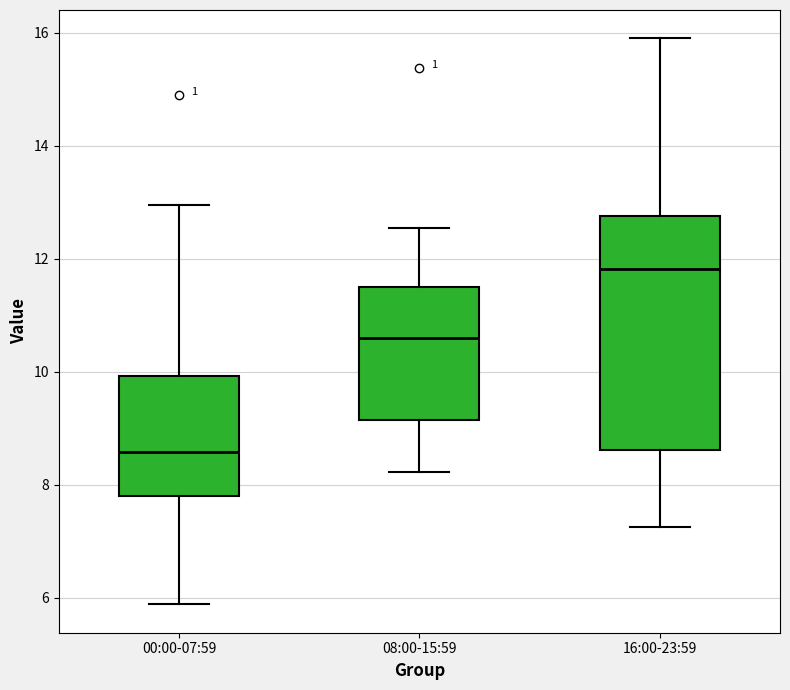

Reading left to right, read every box against the y-axis: the position of its median line, the range the box covers, and the ends of its whiskers. The values are not printed on the chart, so give them approximately, as read against the axis.

00:00-07:59: median 8.6, box 7.8 to 10.0, whiskers 5.8 to 13.0
08:00-15:59: median 10.6, box 9.2 to 11.6, whiskers 8.2 to 12.6
16:00-23:59: median 11.8, box 8.6 to 12.8, whiskers 7.2 to 16.0